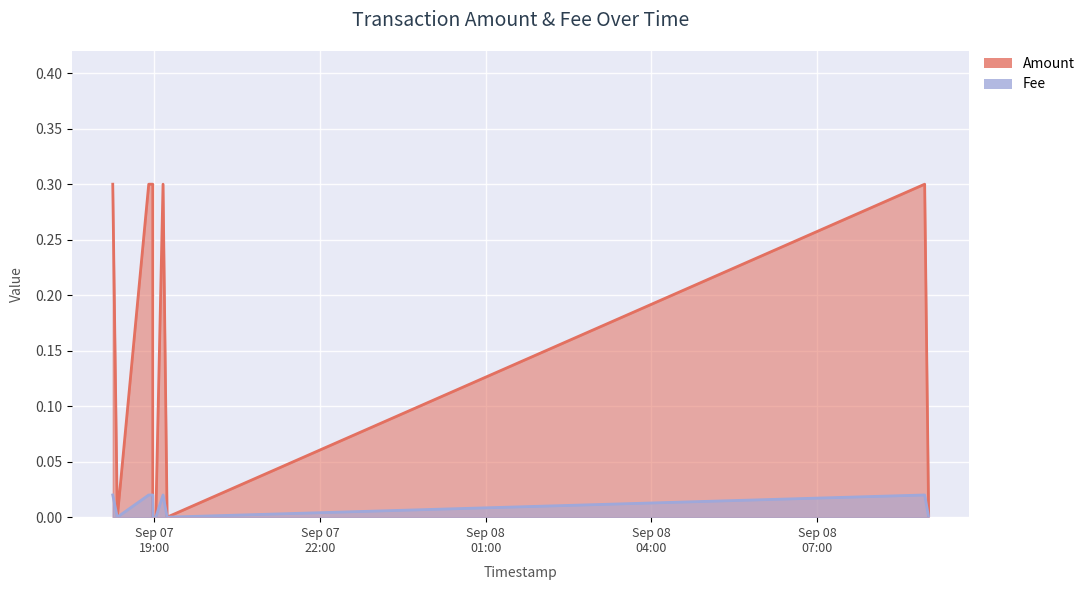

True or false: Fee has more than 0 points higher than both neighbors.

True